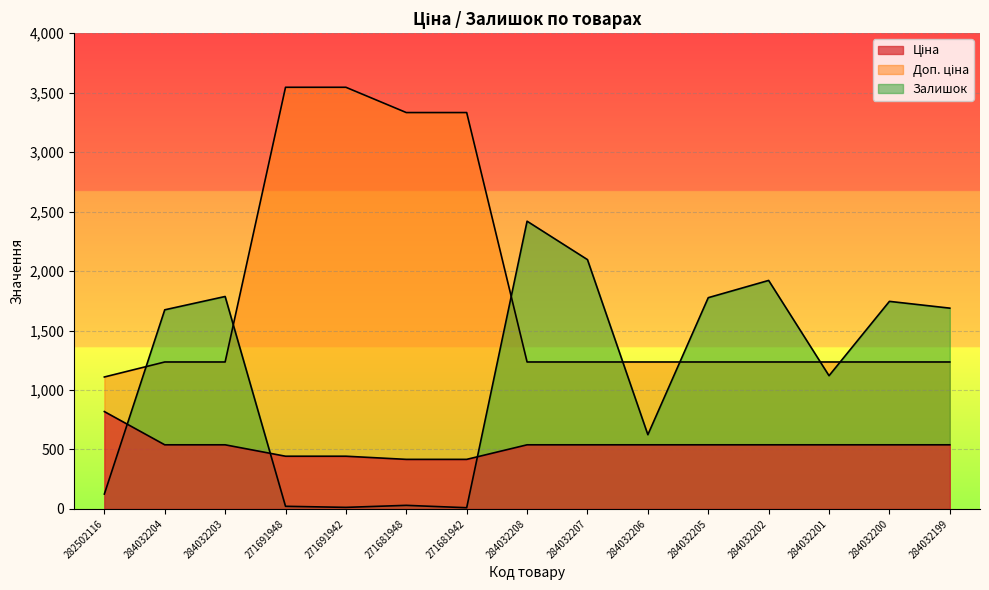

After their last crossing, which series has the higher values: Залишок or Доп. ціна?

Залишок